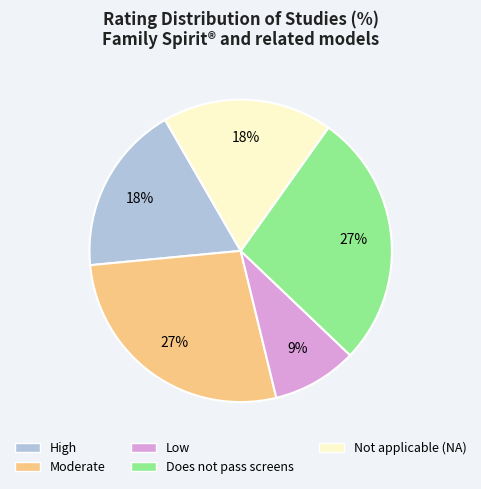

How many segments does this pie chart have?

5